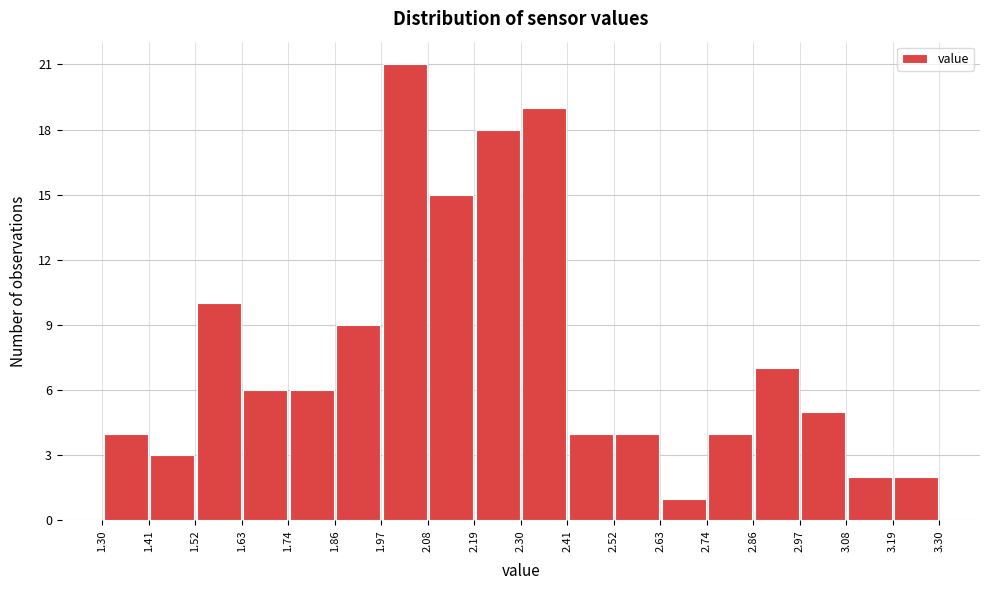

Reading left to right, transcribe this chart: for each bar, give the range it covers on the x-axis and its height. The values are not printed on the chart, so give them approximately, as read against the axis.

1.30 to 1.41: 4
1.41 to 1.52: 3
1.52 to 1.63: 10
1.63 to 1.74: 6
1.74 to 1.86: 6
1.86 to 1.97: 9
1.97 to 2.08: 21
2.08 to 2.19: 15
2.19 to 2.30: 18
2.30 to 2.41: 19
2.41 to 2.52: 4
2.52 to 2.63: 4
2.63 to 2.74: 1
2.74 to 2.86: 4
2.86 to 2.97: 7
2.97 to 3.08: 5
3.08 to 3.19: 2
3.19 to 3.30: 2